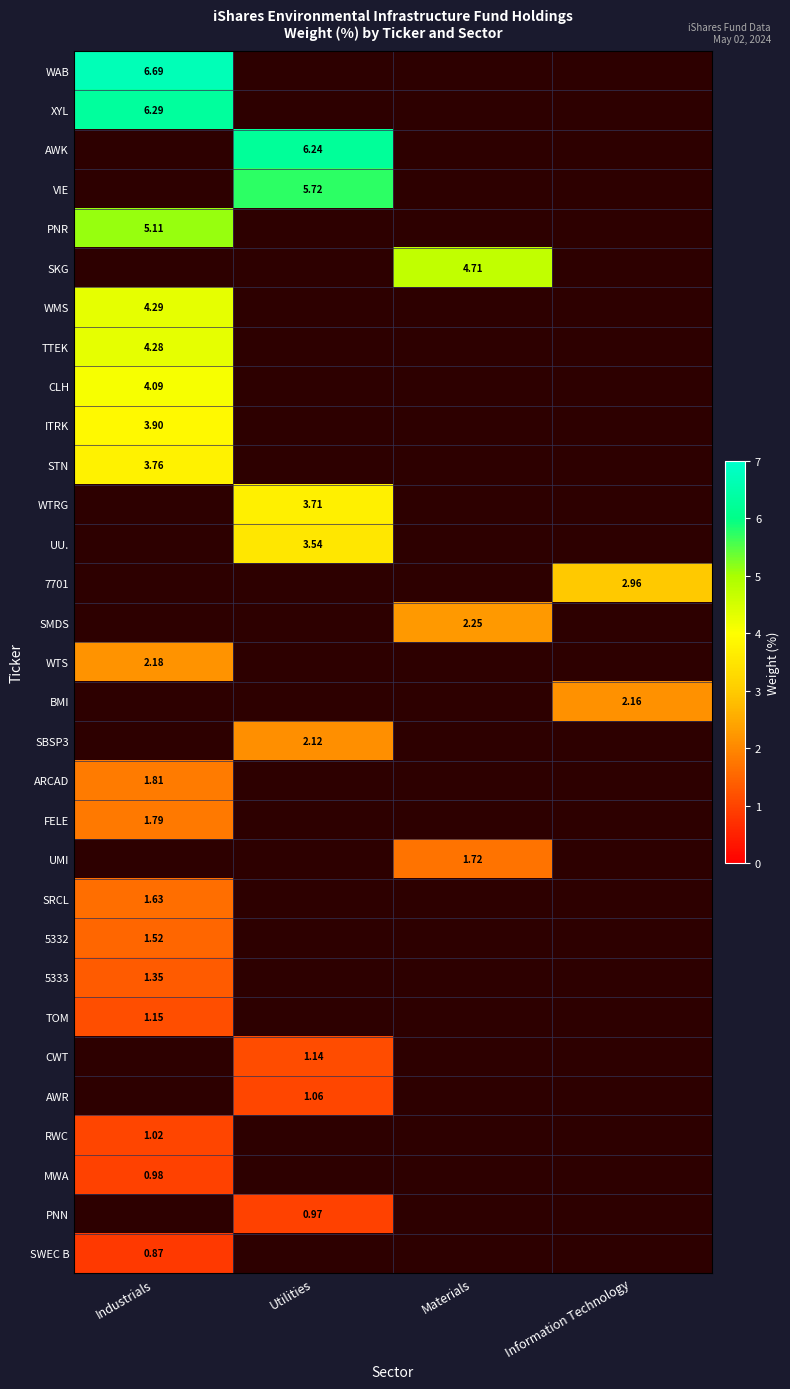

Which category has the highest value in the MWA series?

Industrials